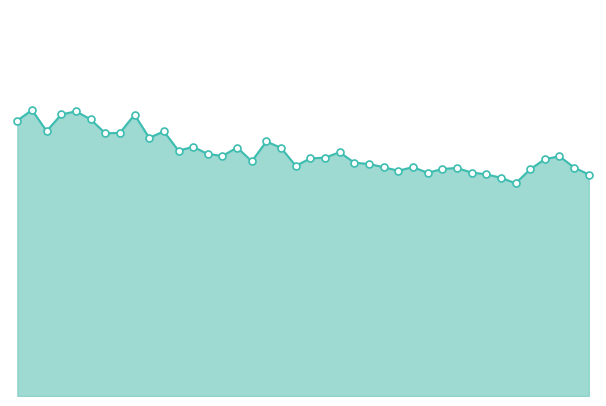

Which series has the largest total across all categories?

N10 line